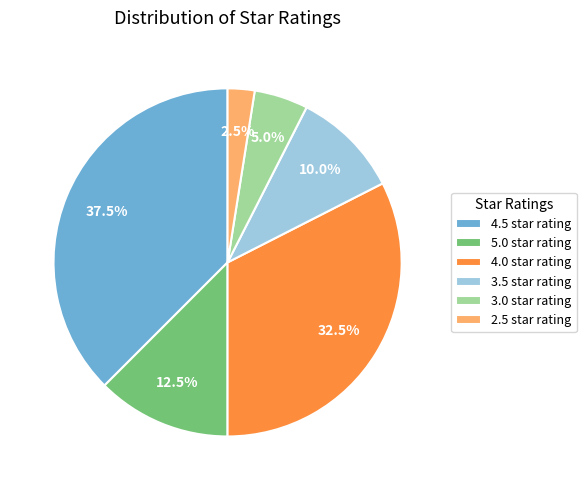

To the nearest percent, what is the difference between the largest and smallest slice percentages?

35%